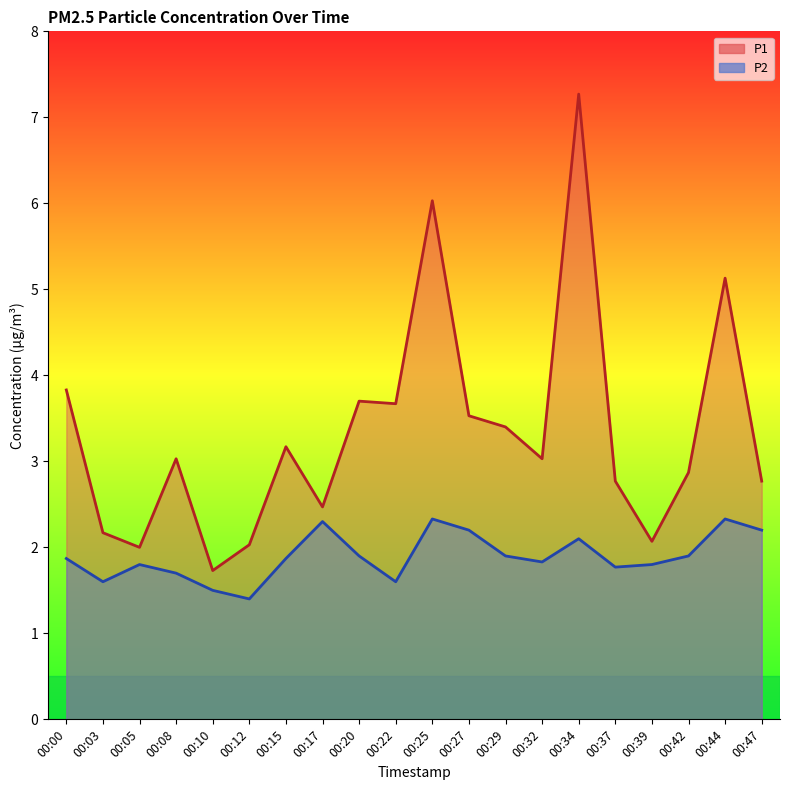

True or false: P1 and P2 intersect in this chart.

False